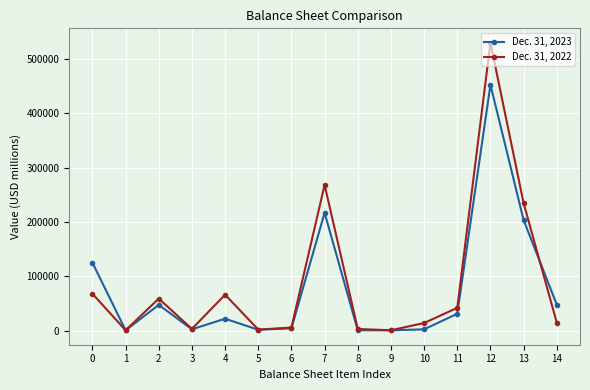

Which series has the widest spread of values?

Dec. 31, 2022